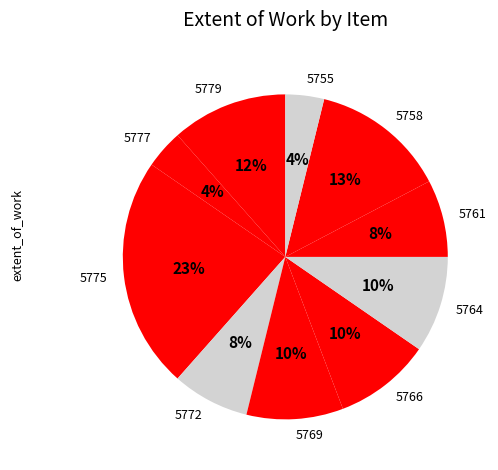

Is it true that 5769 is 10% of the pie?

True